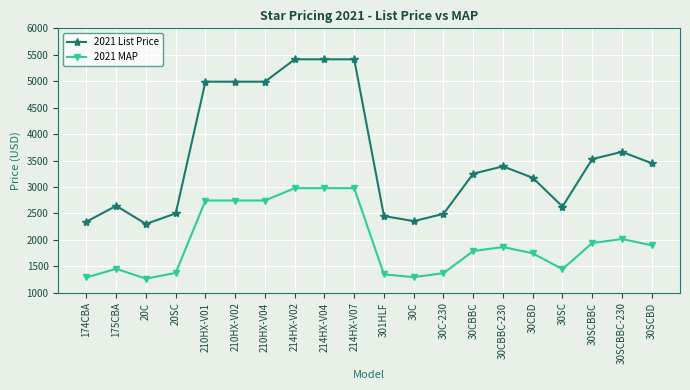

What are all the series names shown in the legend?

2021 List Price, 2021 MAP